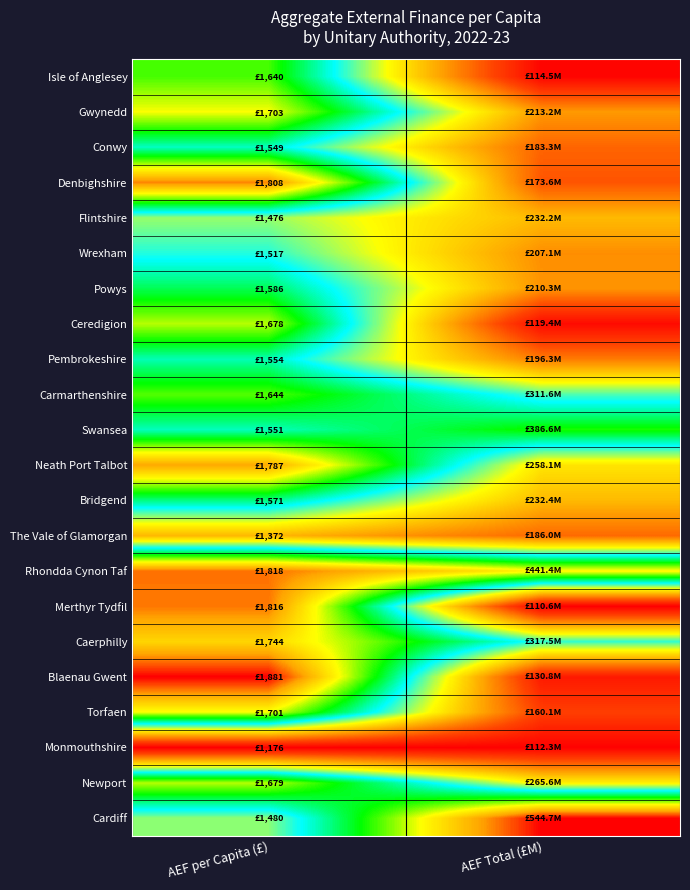

How many categories are shown in the chart?

2